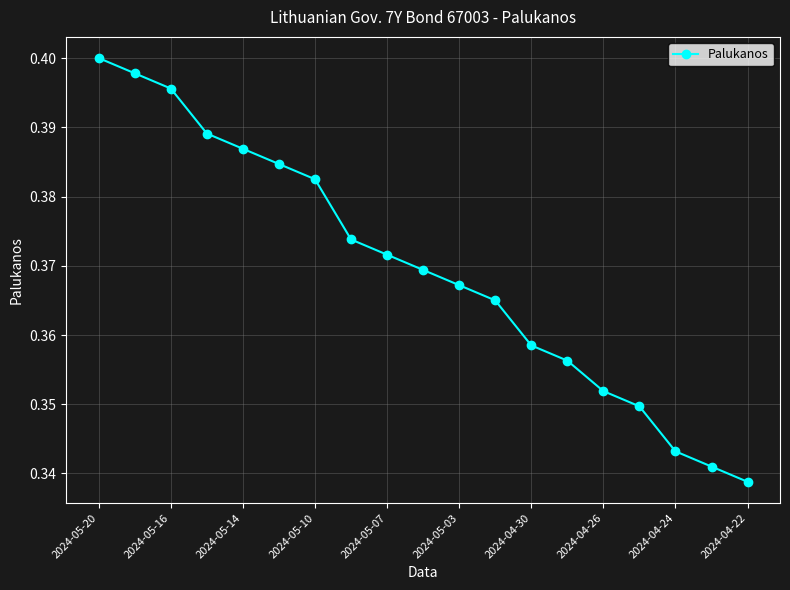

True or false: there are more than 1 points higher than both neighbors.

False